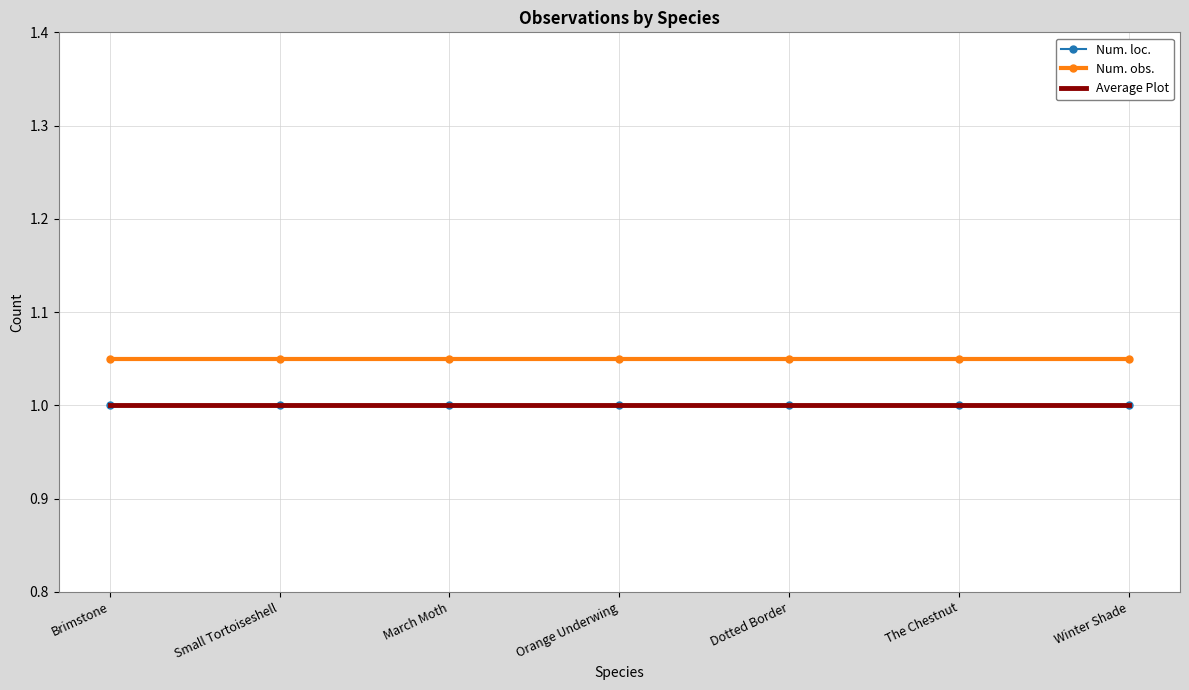

What is the greatest value displayed?

1.1